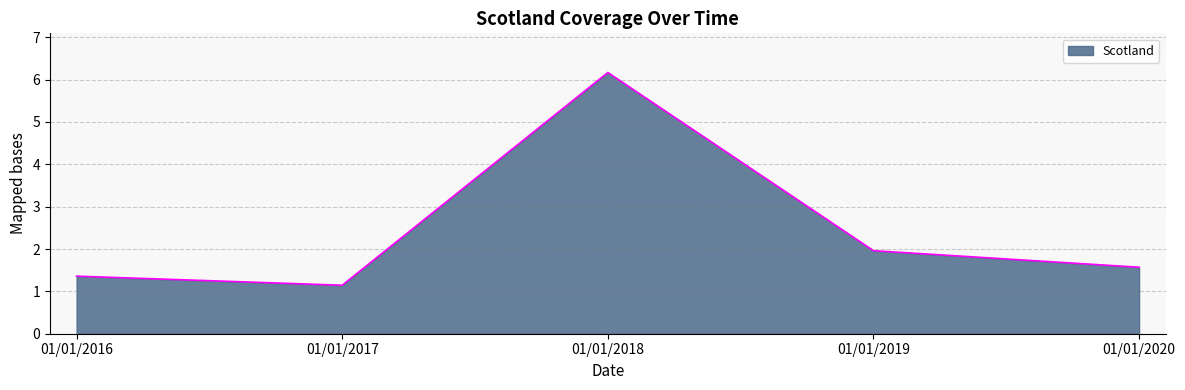

At which category does the data reach its first local valley?

01/01/2017